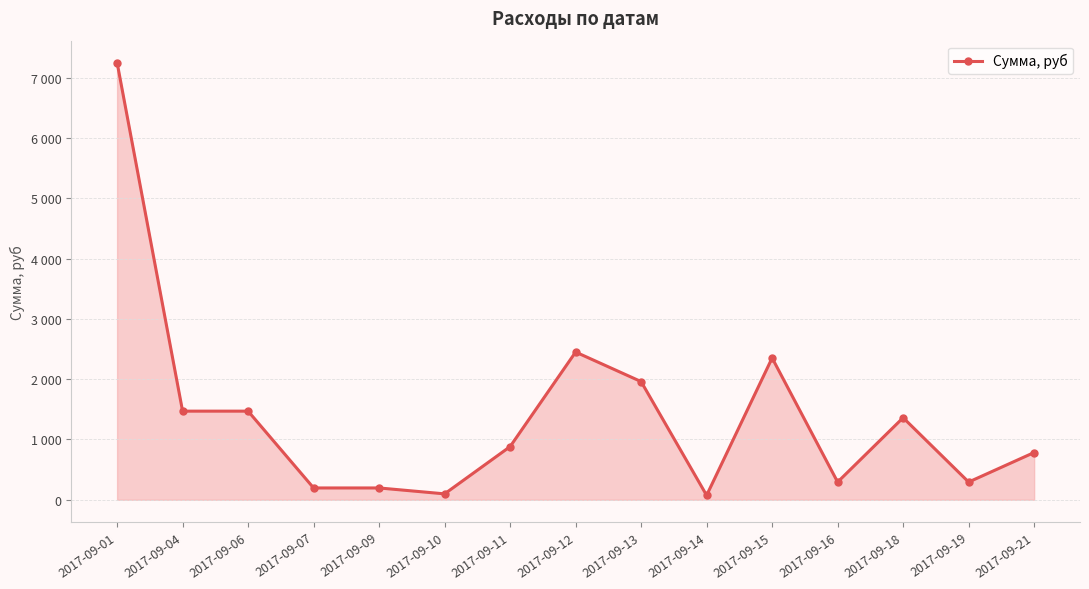

Reading left to right, transcribe all the data shown in this chart.

2017-09-01=7252.0	2017-09-04=1470.0	2017-09-06=1470.0	2017-09-07=196.0	2017-09-09=196.0	2017-09-10=98.0	2017-09-11=882.0	2017-09-12=2450.0	2017-09-13=1960.0	2017-09-14=73.5	2017-09-15=2352.0	2017-09-16=294.0	2017-09-18=1361.0	2017-09-19=294.0	2017-09-21=784.0